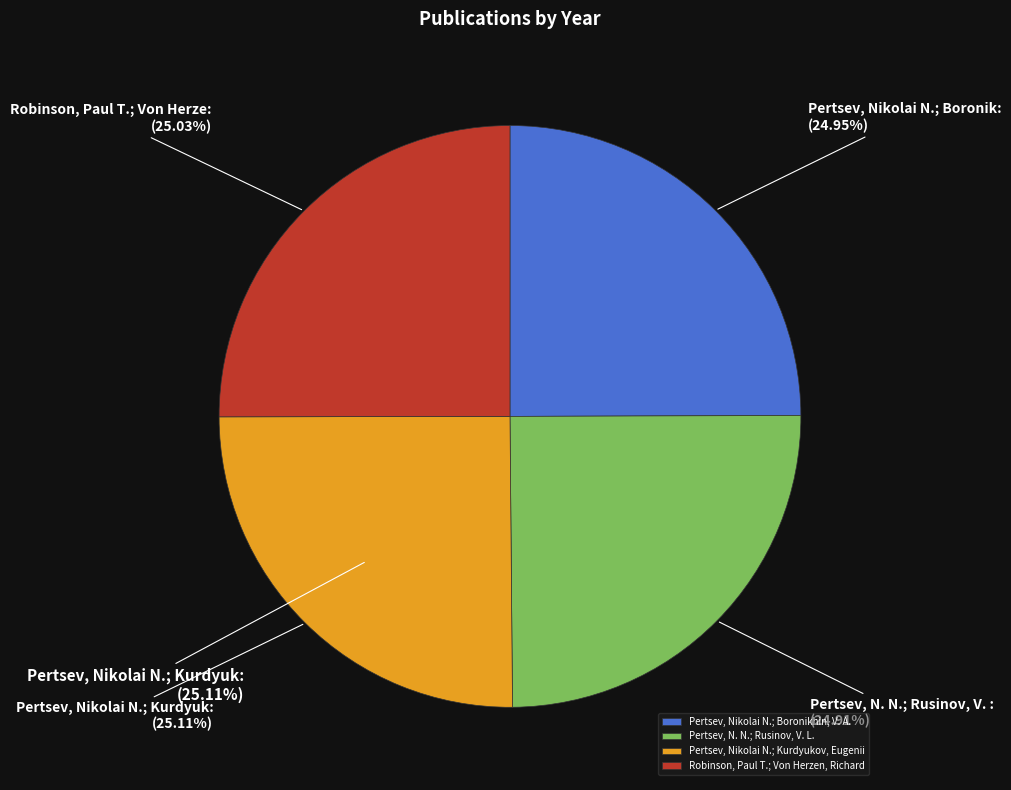

Combined, what portion of the pie is Robinson, Paul T.; Von Herzen, Richard and Pertsev, Nikolai N.; Kurdyukov, Eugenii?

50.1%